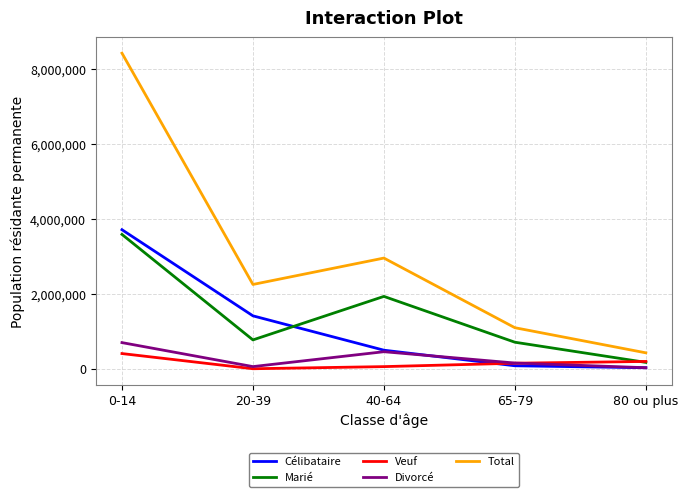

What is the difference between the maximum and minimum values in the Total series?

7992998